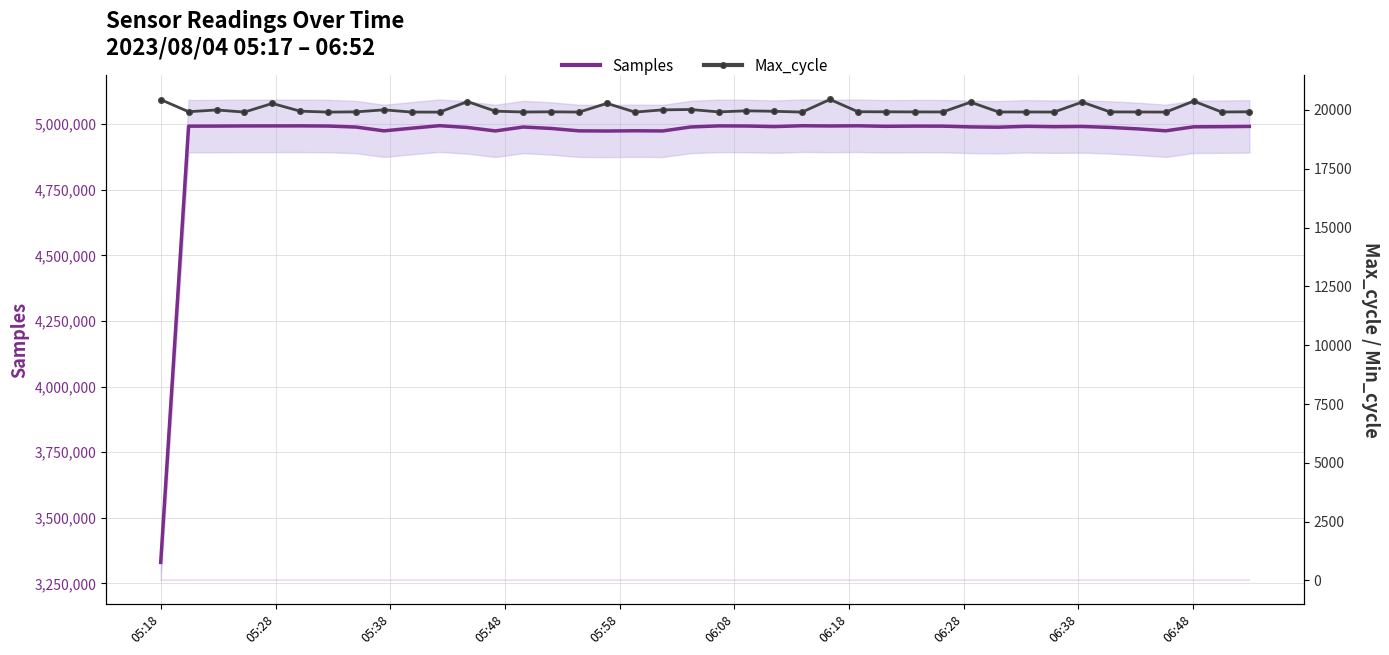

Is the value of Samples at 11 greater than the value of Max_cycle at 16?

Yes